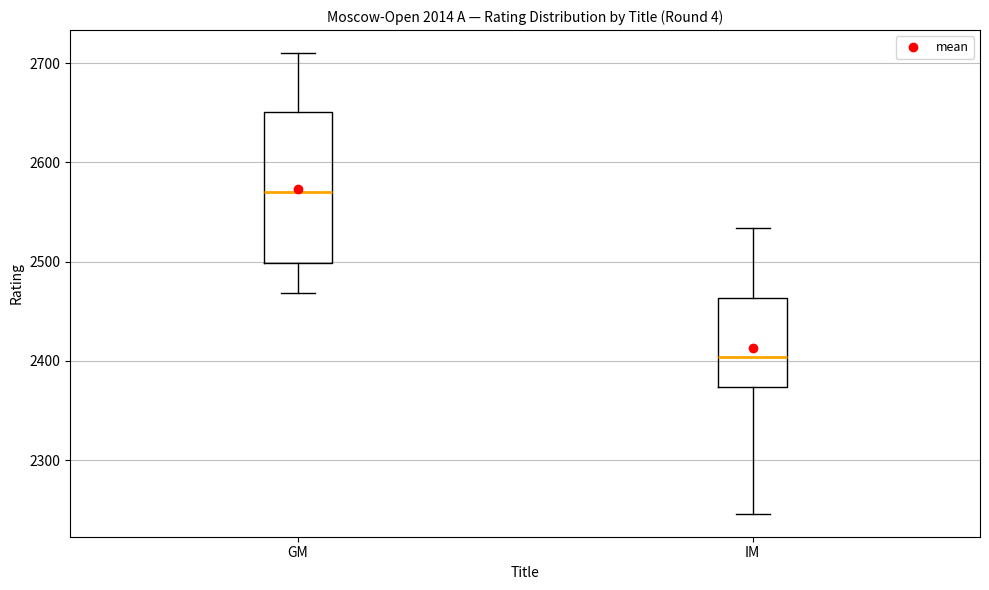

Where is the lower edge of the box for IM on the y-axis? The values are not printed on the chart, so give them approximately, as read against the axis.

2370